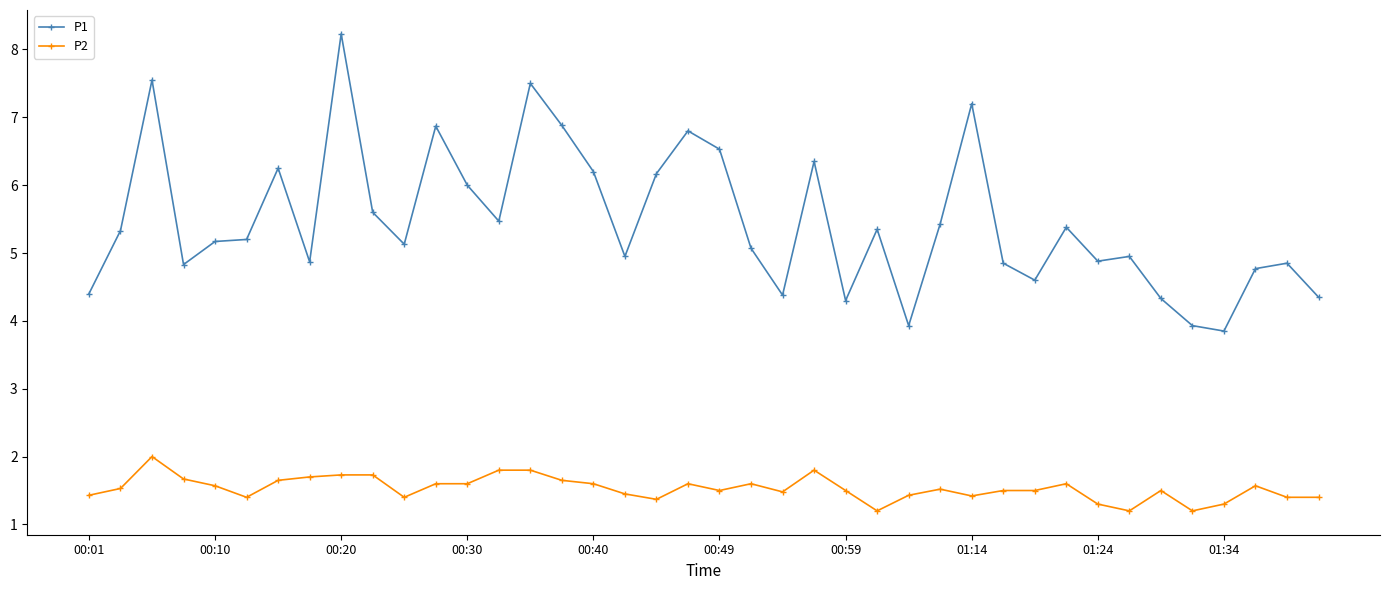

Count the number of categories in the chart.

40